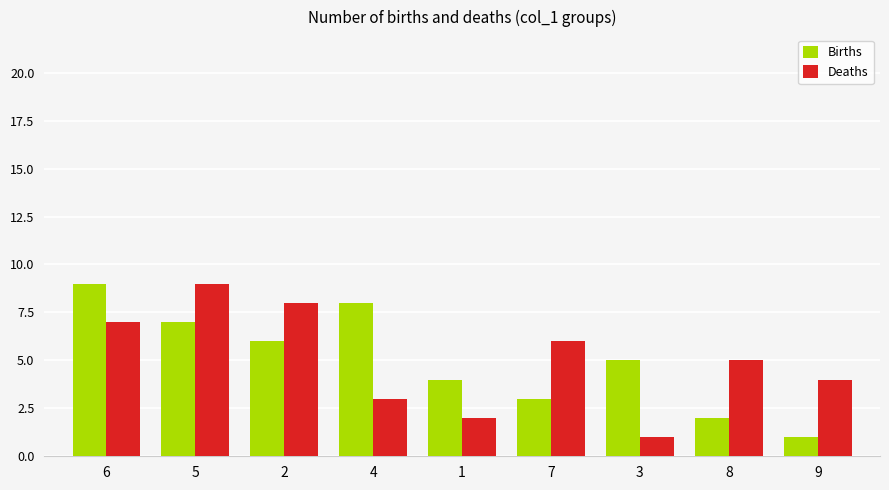

Which series changed the most between 2 and 7?

Births